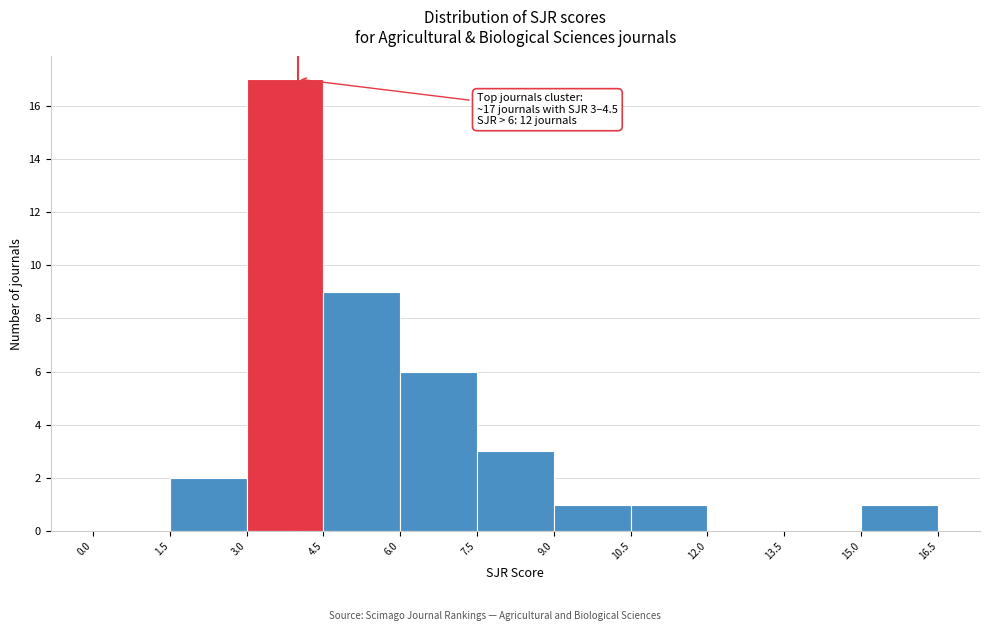

Over which range of the x-axis is the bar tallest?

3.0 to 4.5